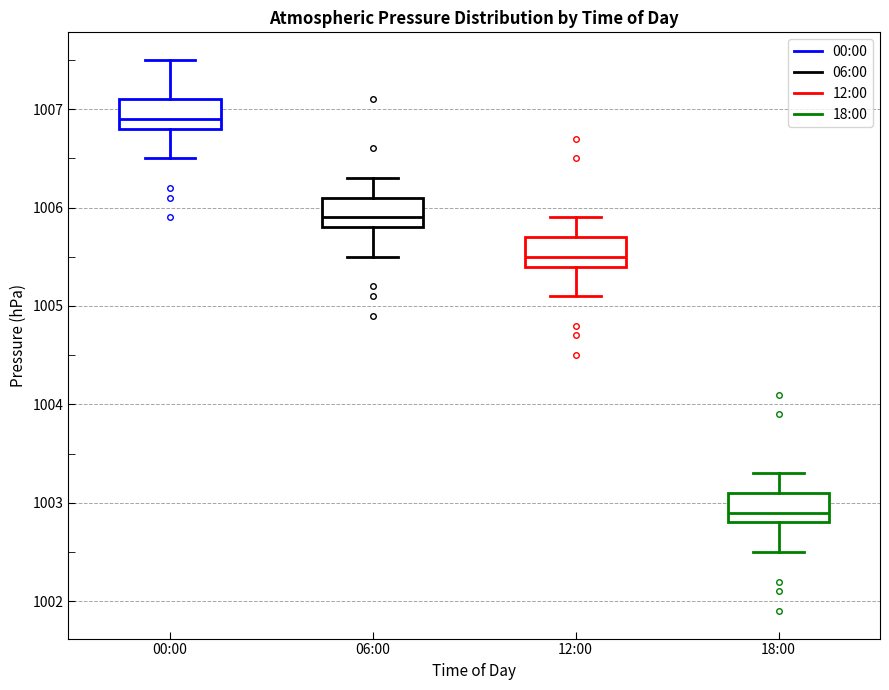

Where does the median line of the box for 12:00 sit on the y-axis? The values are not printed on the chart, so give them approximately, as read against the axis.

1005.5